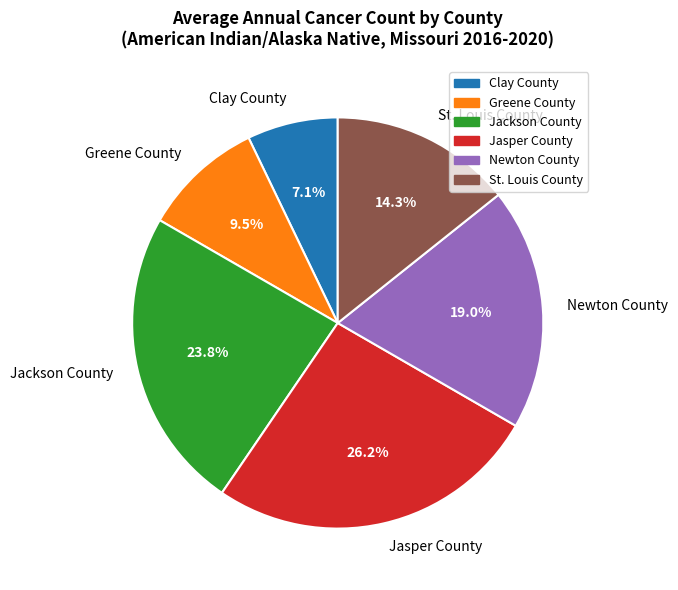

What is the ratio of the value at Clay County to the value at Newton County?

0.4